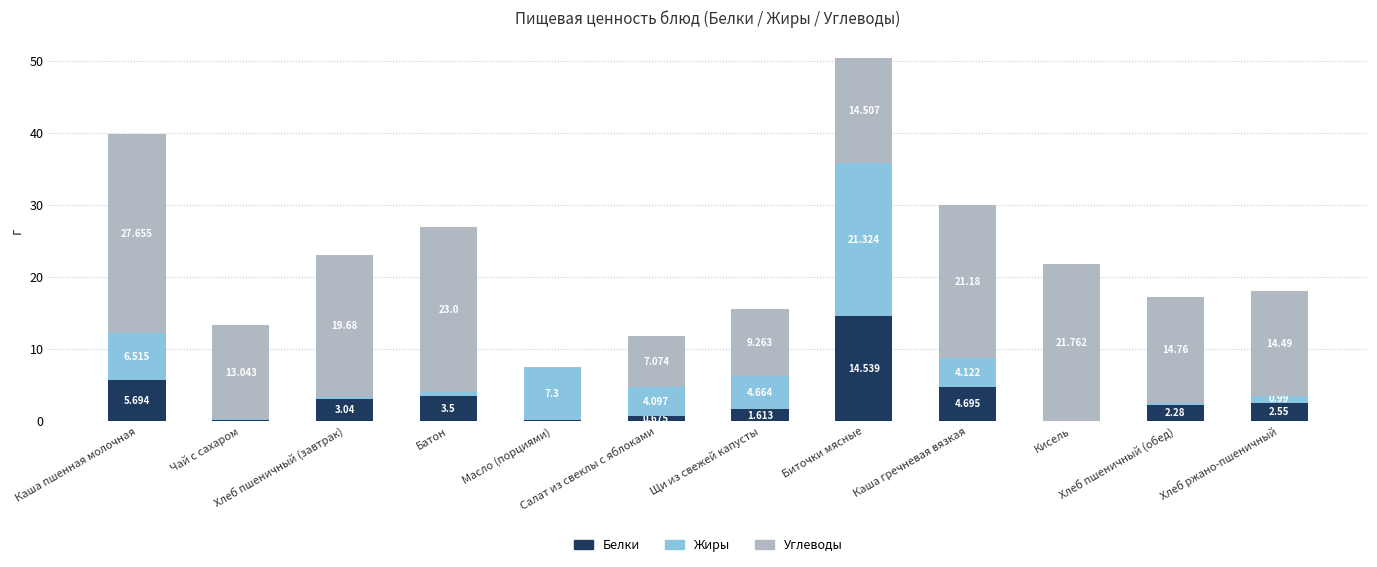

What are all the series names shown in the legend?

Белки, Жиры, Углеводы